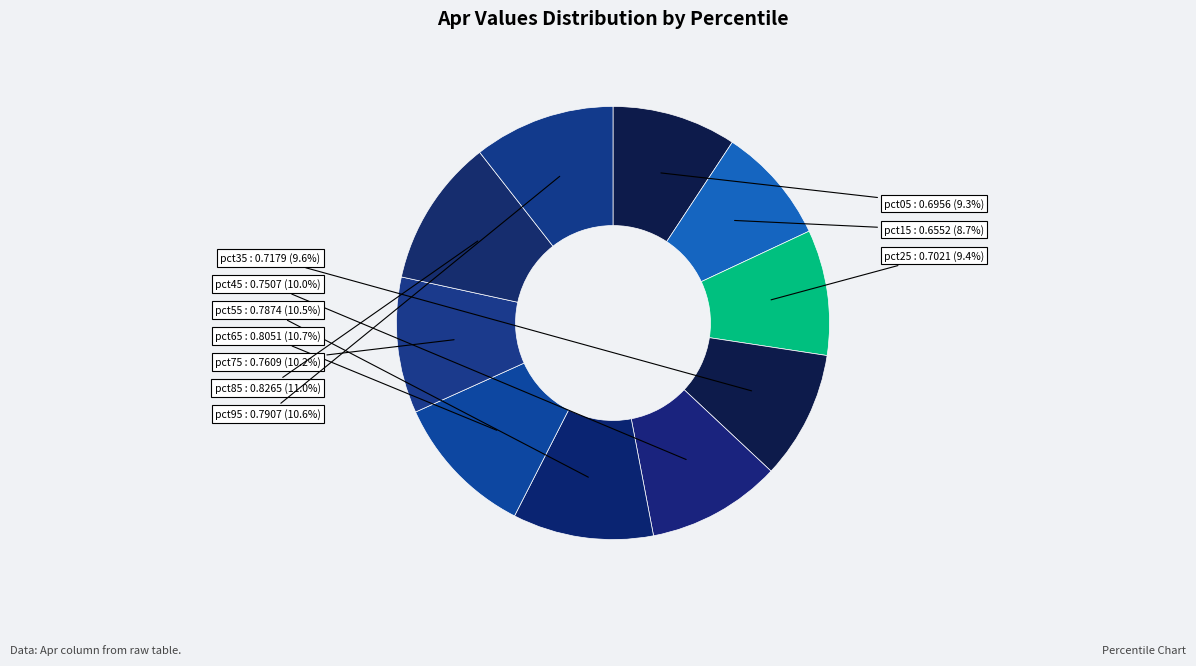

To the nearest percent, what is the combined percentage of pct95 and pct45?

21%